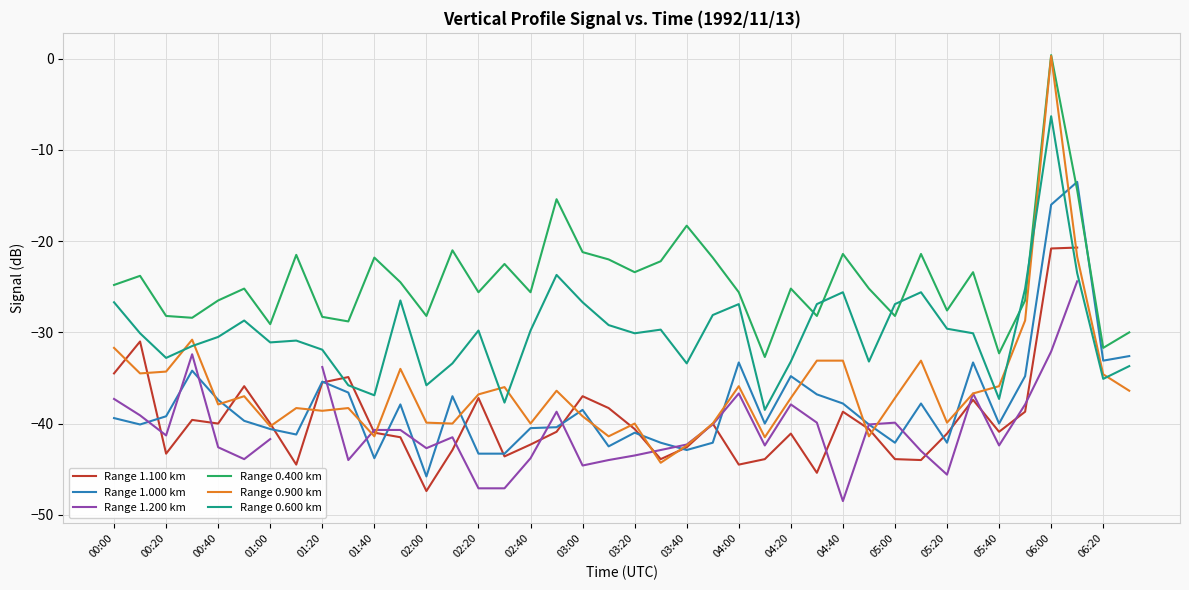

How many times do Range 0.600 km and Range 0.900 km cross each other?

8